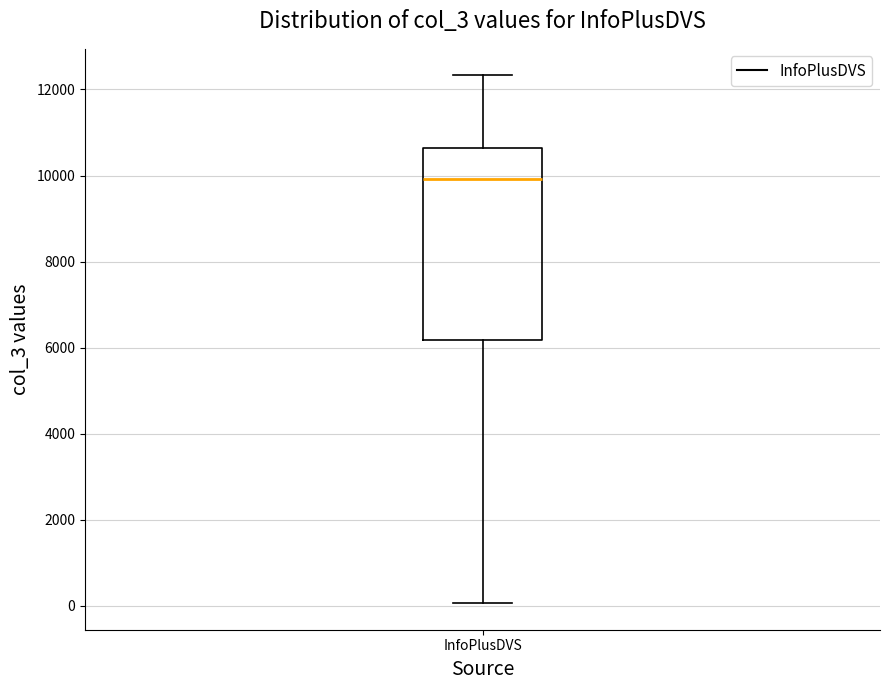

Transcribe this box plot: give where the median line is, the range the box spans, and where the two whiskers end, as read against the y-axis. The values are not printed on the chart, so give them approximately, as read against the axis.

median 10000, box 6200 to 10600, whiskers 0 to 12400